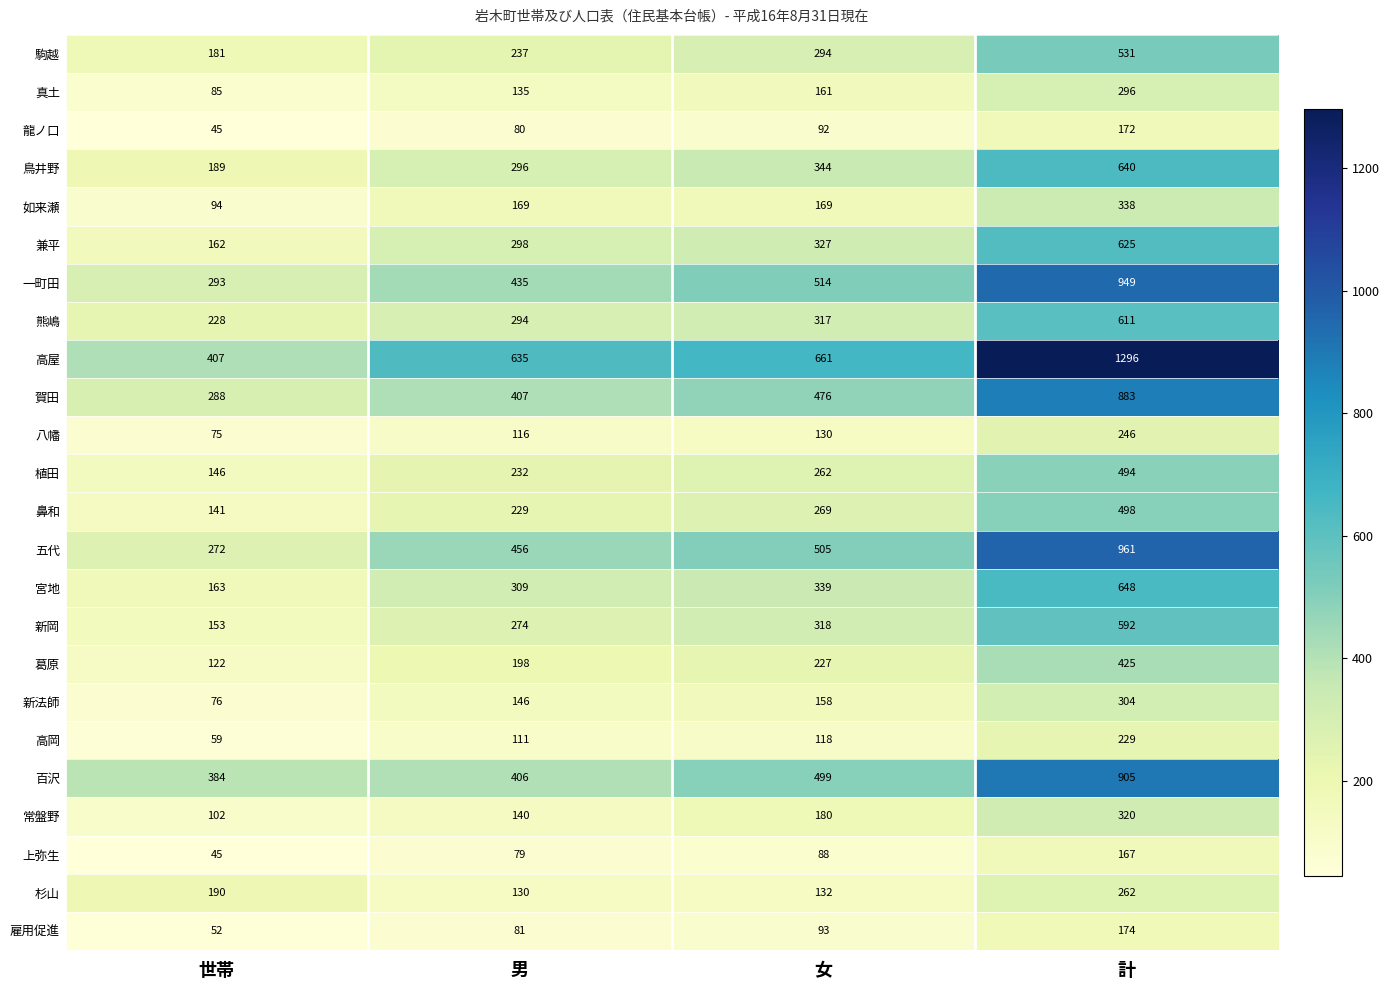

Between 世帯 and 女, which series saw the biggest shift?

高屋